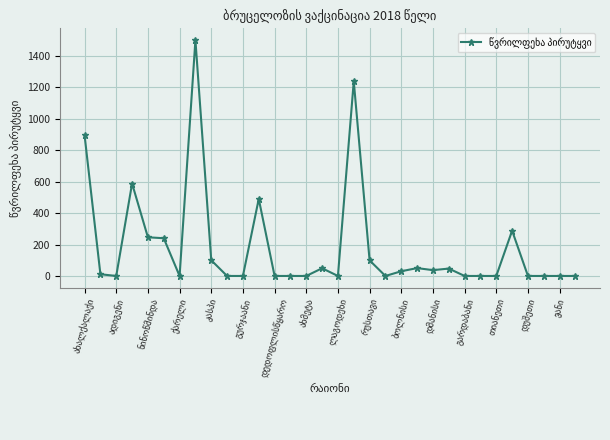

What is the value of the 8th point from the left?

1500